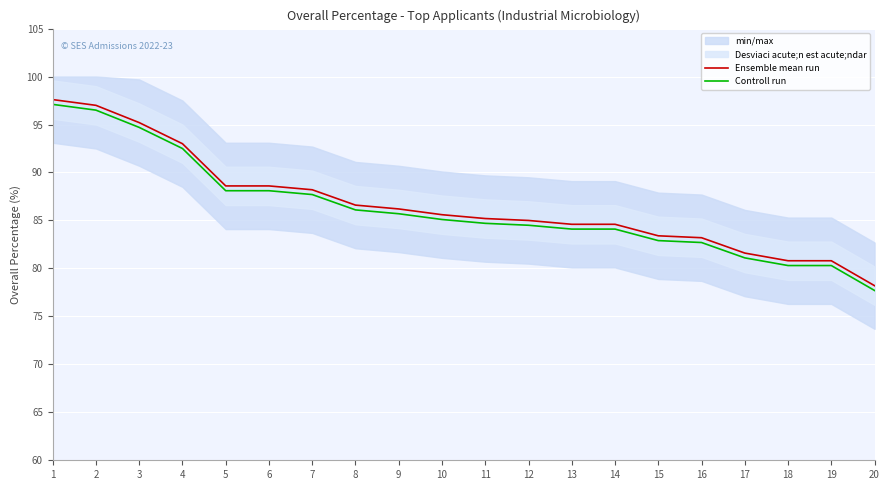

What is the value of the Ensemble mean run point at the 12th from the left?

85.0